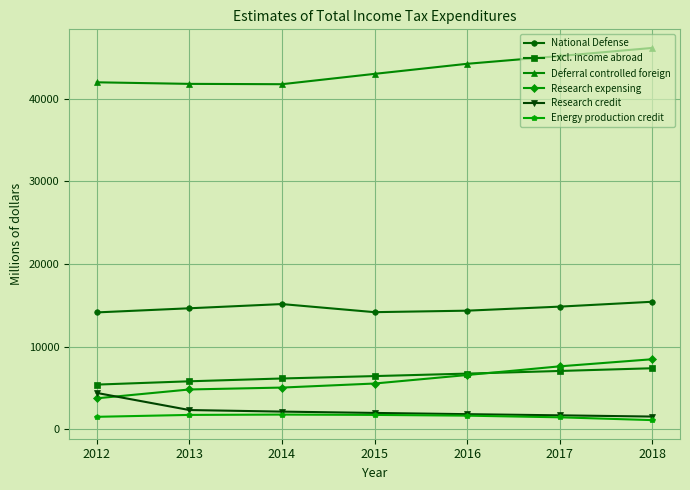

What is the value of the Energy production credit point at the 4th from the left?

1730